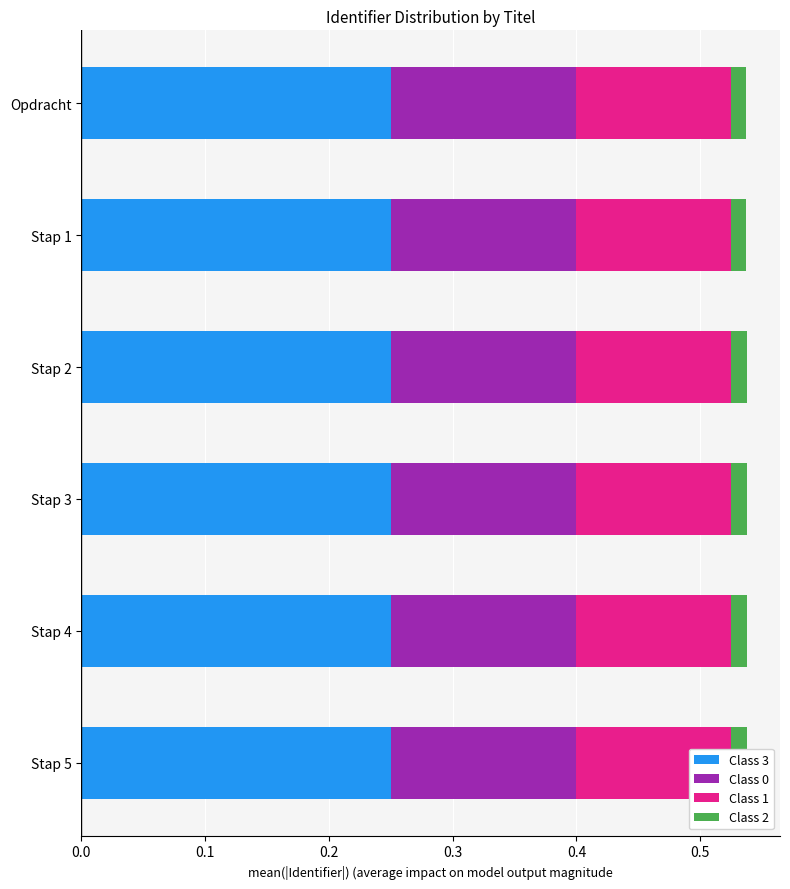

Reading left to right, what are all the values shown in this chart?

Class 3: 0.2	0.2	0.2	0.2	0.2	0.2
Class 0: 0.2	0.1	0.1	0.1	0.1	0.1
Class 1: 0.1	0.1	0.1	0.1	0.1	0.1
Class 2: 0.0	0.0	0.0	0.0	0.0	0.0